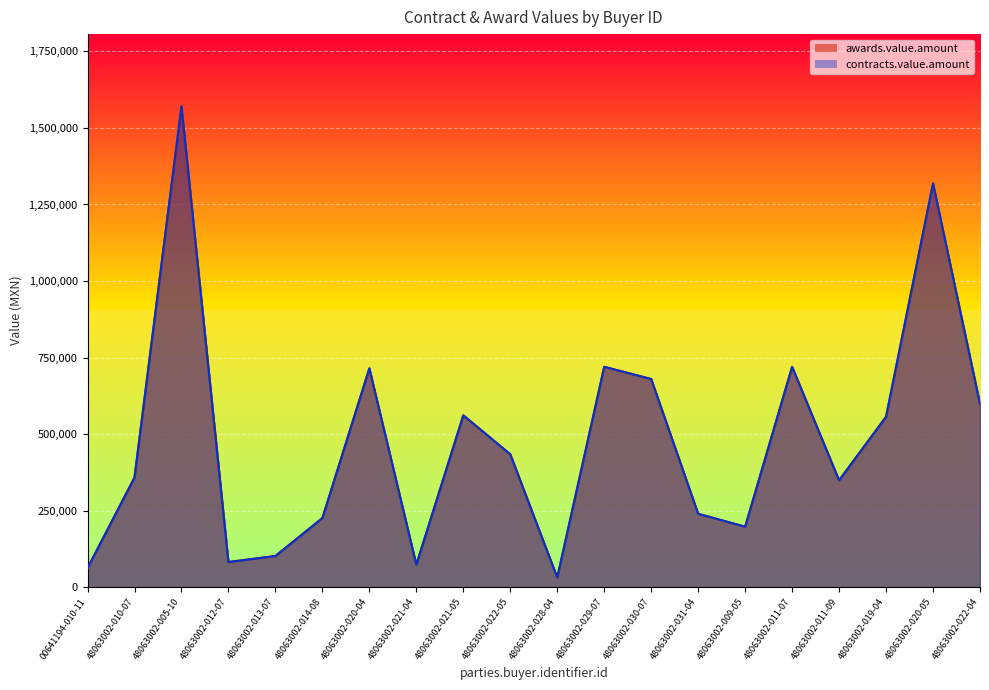

At which label is awards.value.amount closest to 801230?

48063002-029-07